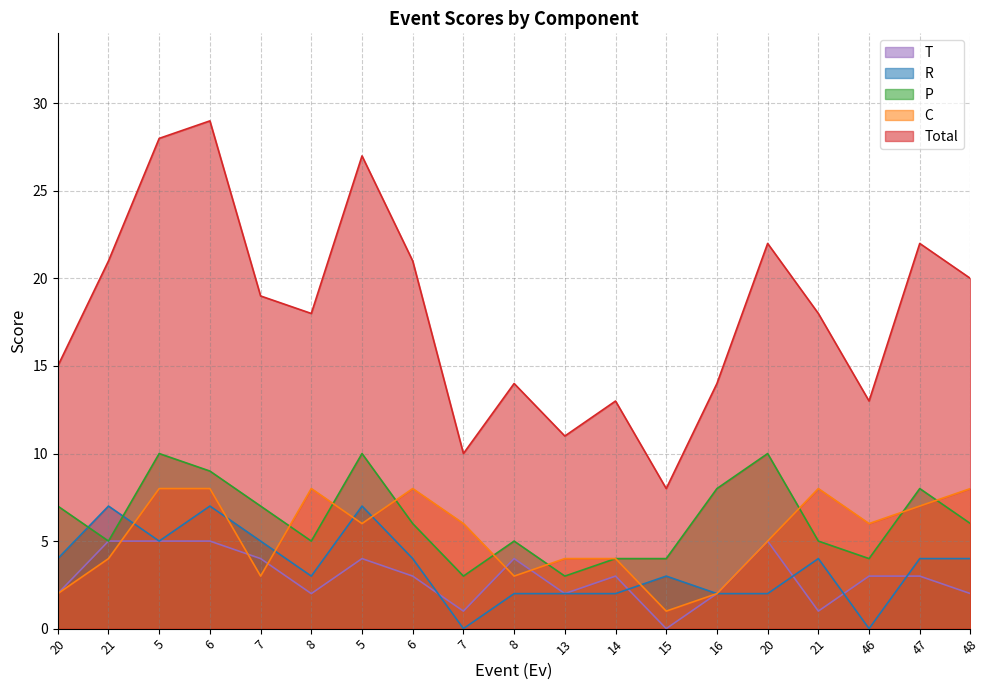

What is the label of the 9th point from the right?

13